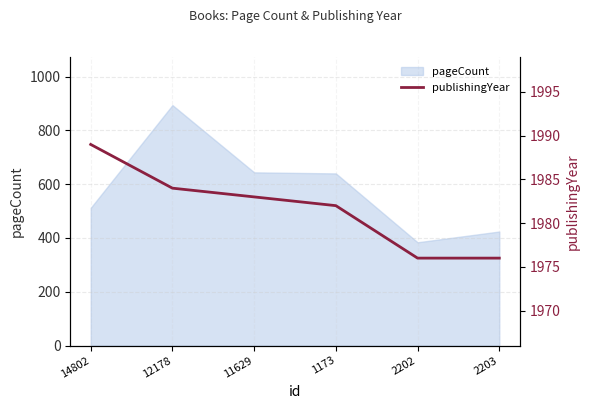

How many data points does each series have?

6